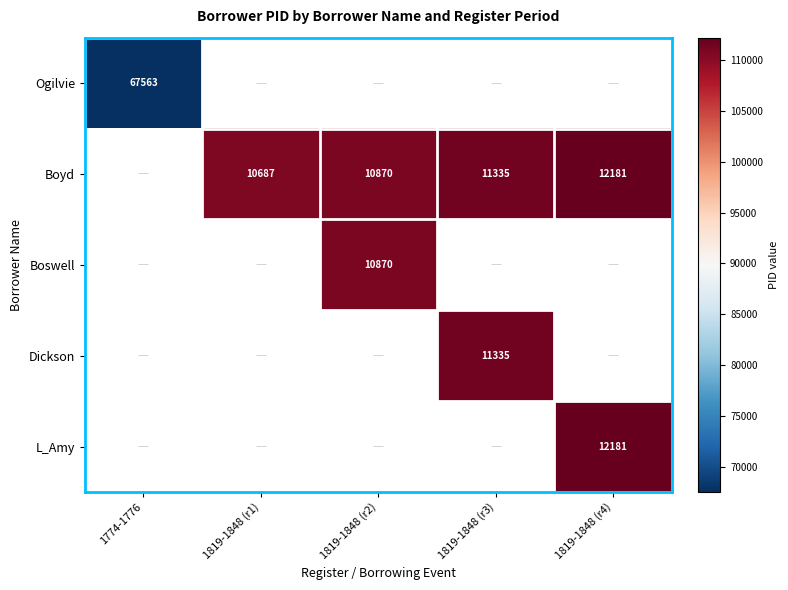

Is it true that Boyd equals 10870 at 1819-1848 (r2)?

True